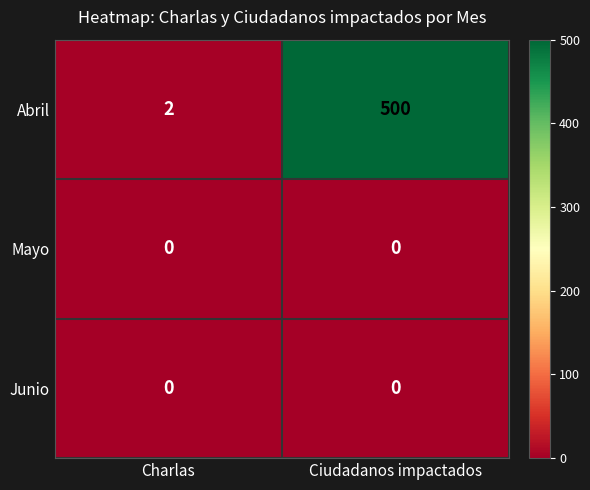

How many data points does each series have?

2